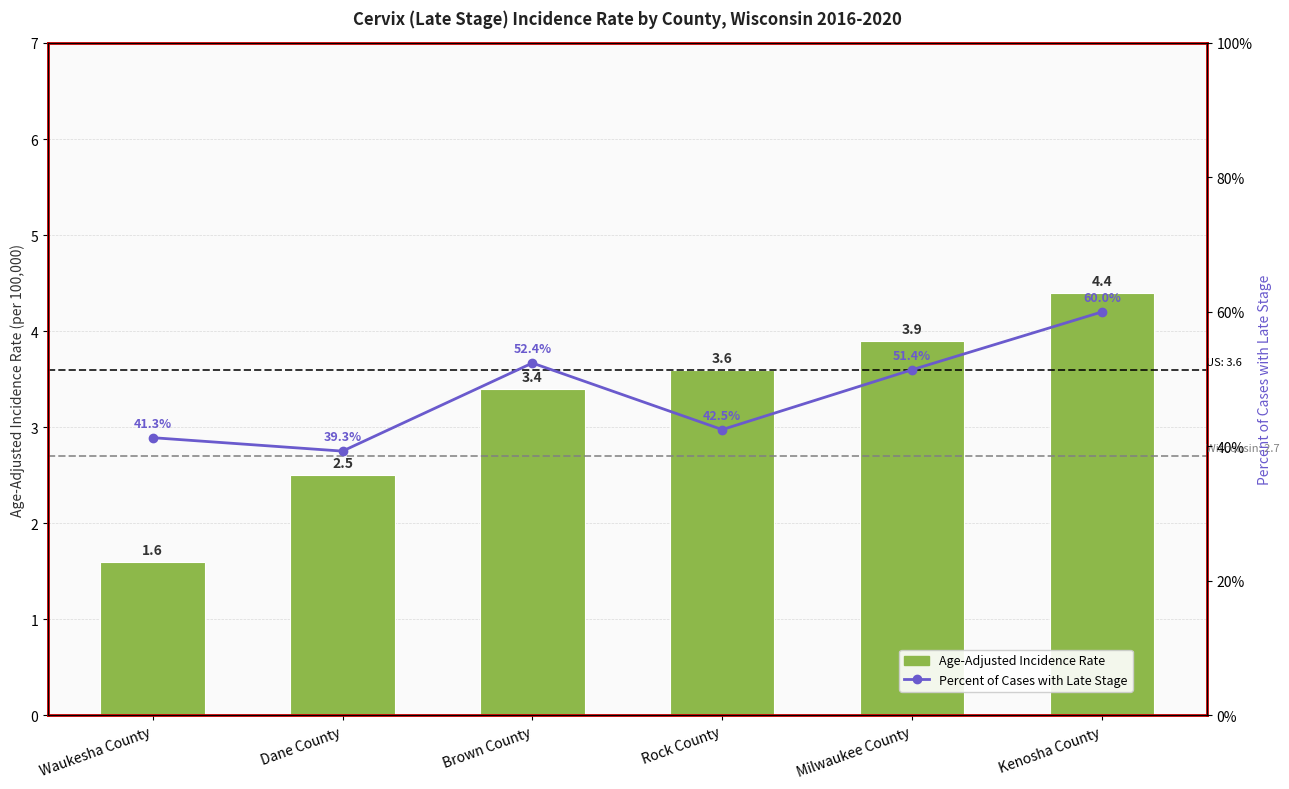

What are all the series names shown in the legend?

Age-Adjusted Incidence Rate, Percent of Cases with Late Stage